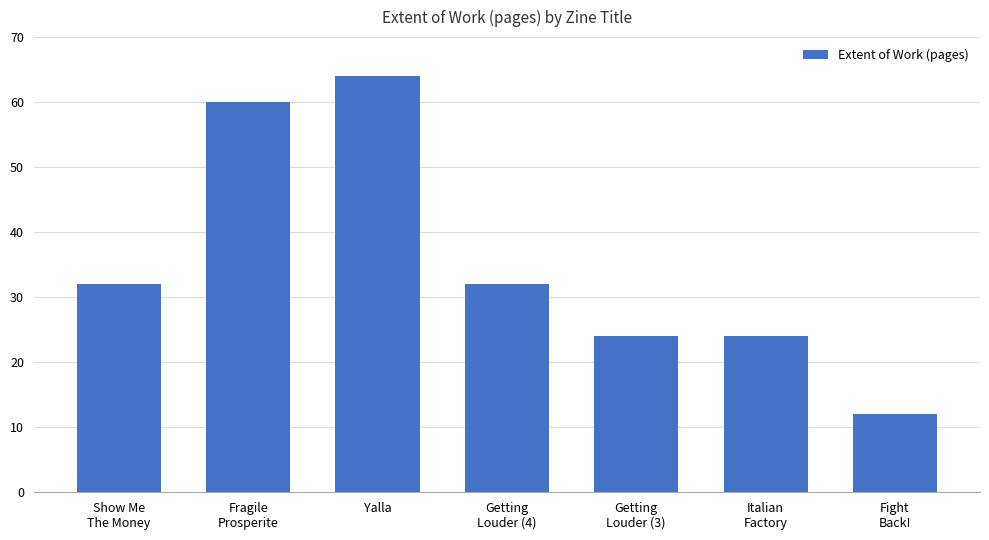

What position from the right is Show Me
The Money?

7